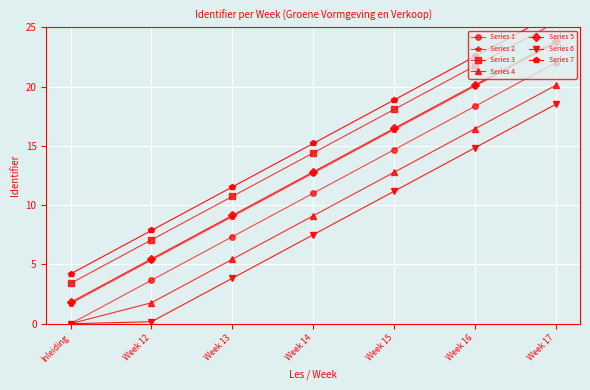

At which label does Series 1 reach its peak?

Week 17